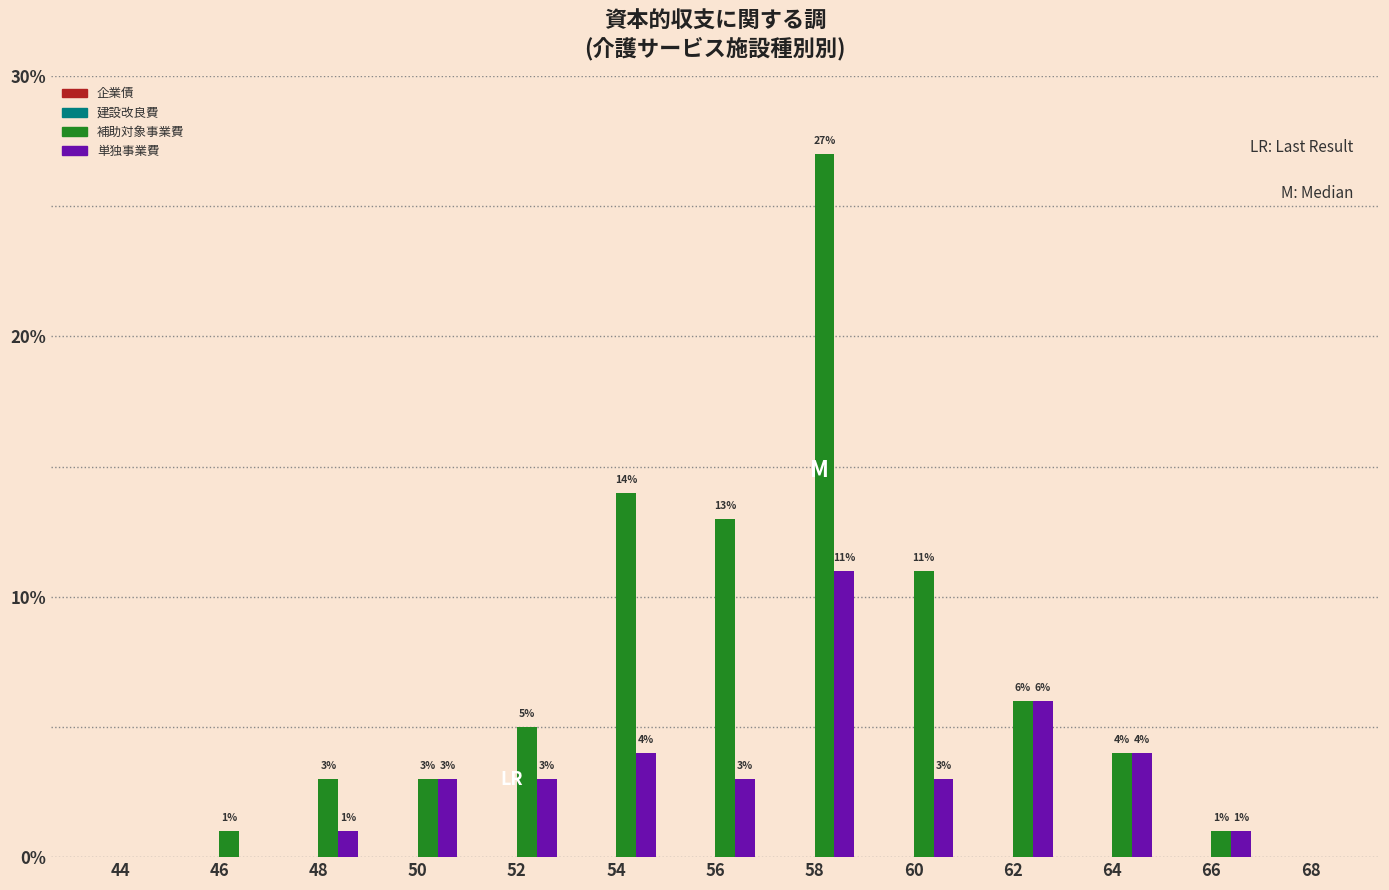

Reading left to right, transcribe all the data shown in this chart.

補助対象事業費: 44=0	46=1	48=3	50=3	52=5	54=14	56=13	58=27	60=11	62=6	64=4	66=1	68=0
単独事業費: 44=0	46=0	48=1	50=3	52=3	54=4	56=3	58=11	60=3	62=6	64=4	66=1	68=0